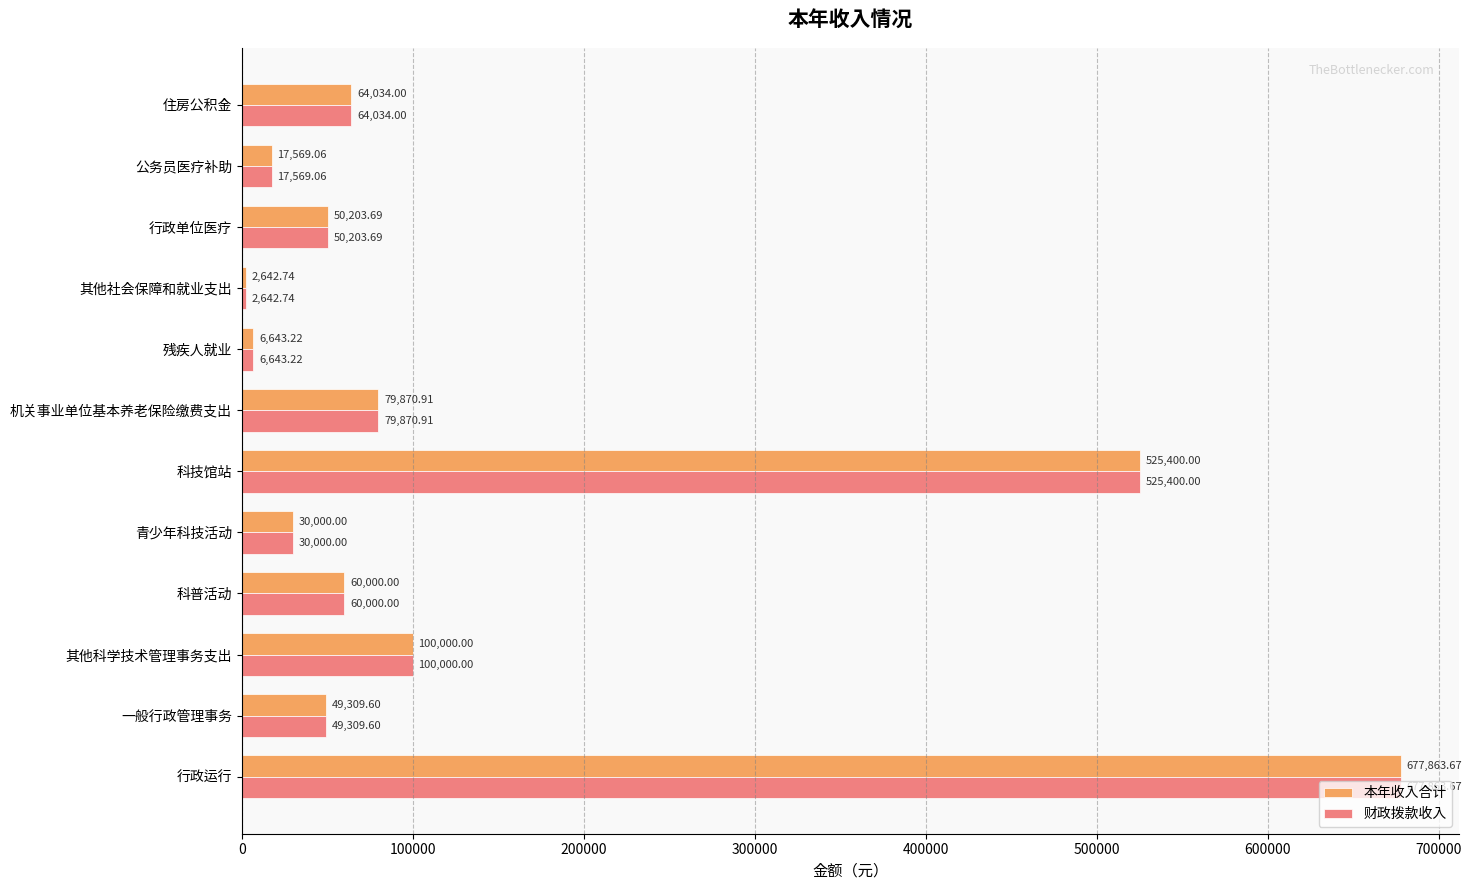

At how many categories does at least one series exceed 431066?

2